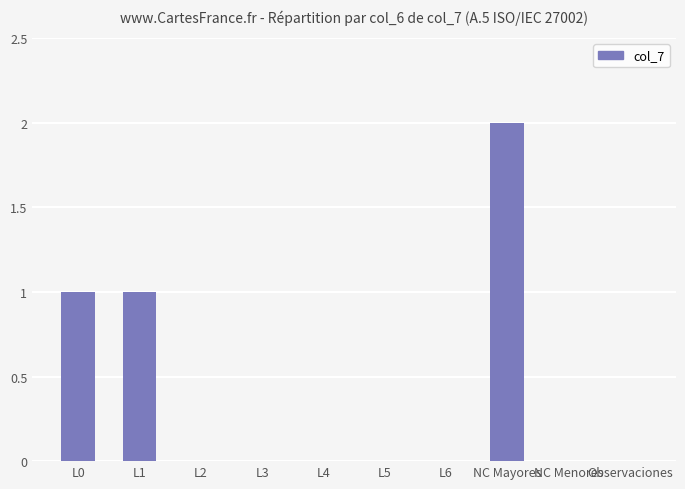

The chart shows a value of 0 at NC Menores. True or false?

True